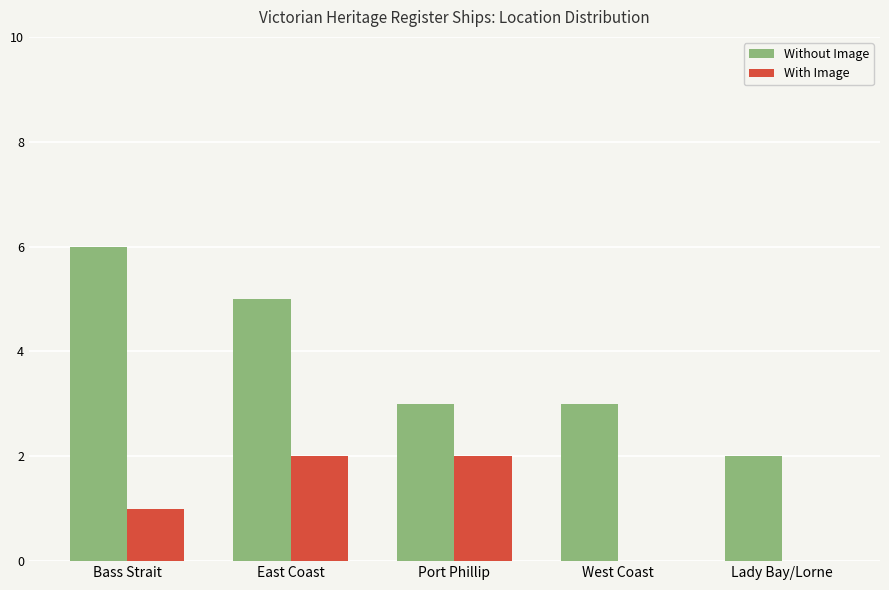

What is the sum of the With Image values at East Coast and Bass Strait?

3